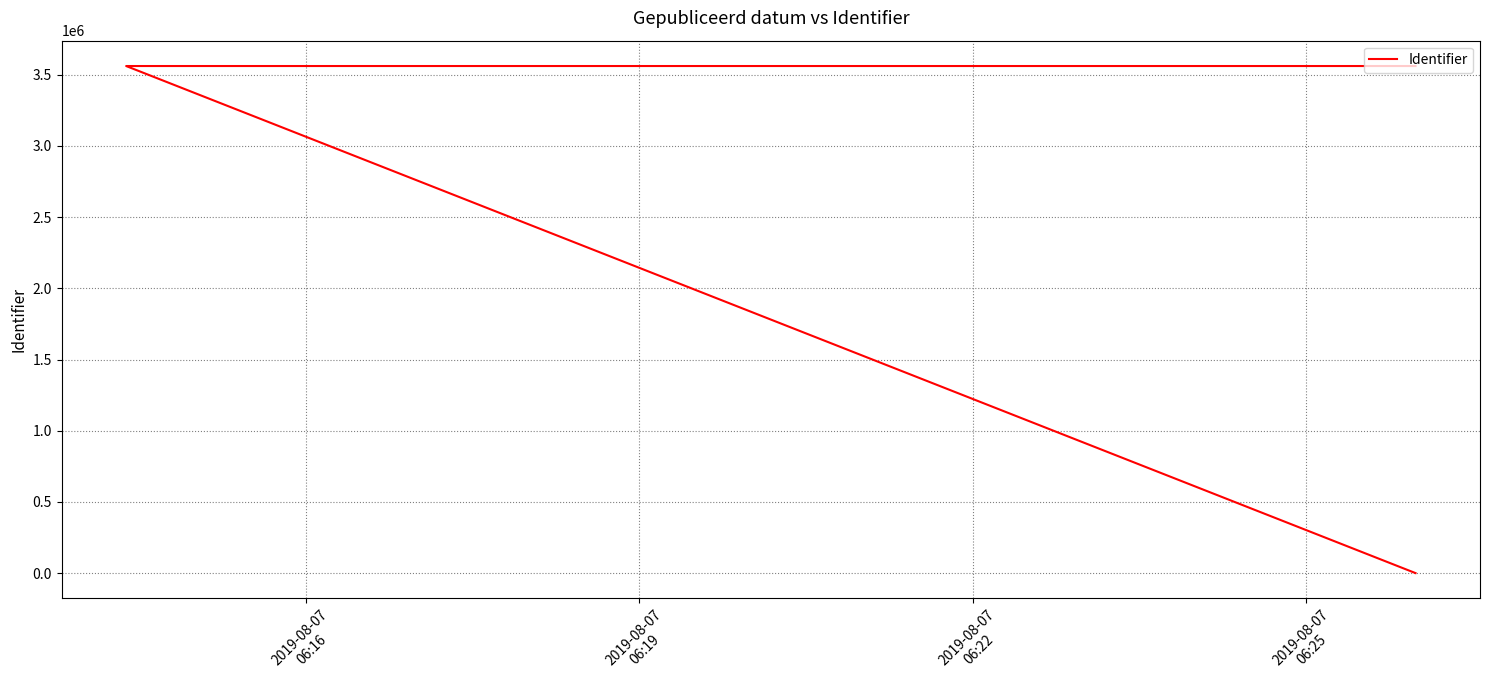

The chart shows a value of 1755434 at 2019-08-07
06:19. True or false?

False